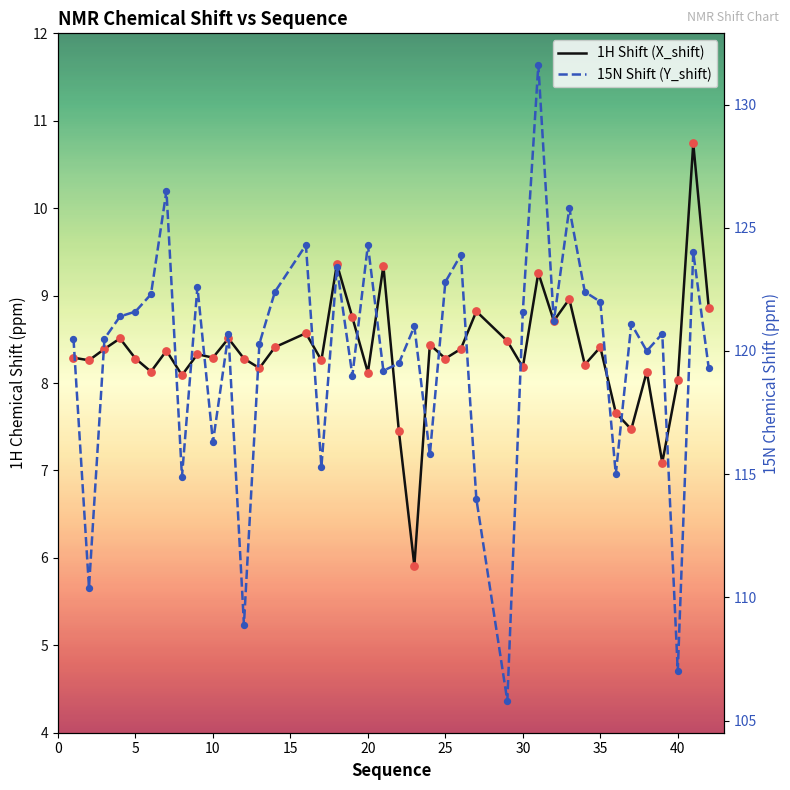

At how many categories does at least one series exceed 9?

40